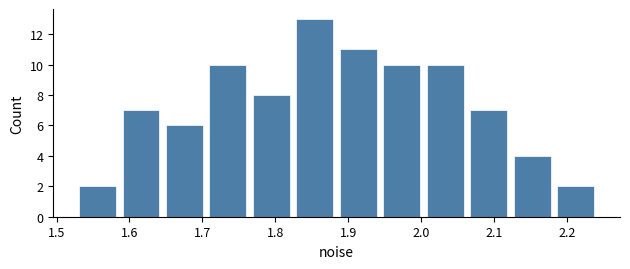

Reading left to right, transcribe this chart: for each bar, give the range it covers on the x-axis and its height. Neither the bar edges nor the heights are printed on the chart, so give them approximately, as read against the axes.

1.53 to 1.59: 2
1.59 to 1.65: 7
1.65 to 1.71: 6
1.71 to 1.76: 10
1.76 to 1.82: 8
1.82 to 1.88: 13
1.88 to 1.94: 11
1.94 to 2.00: 10
2.00 to 2.06: 10
2.06 to 2.12: 7
2.12 to 2.18: 4
2.18 to 2.24: 2